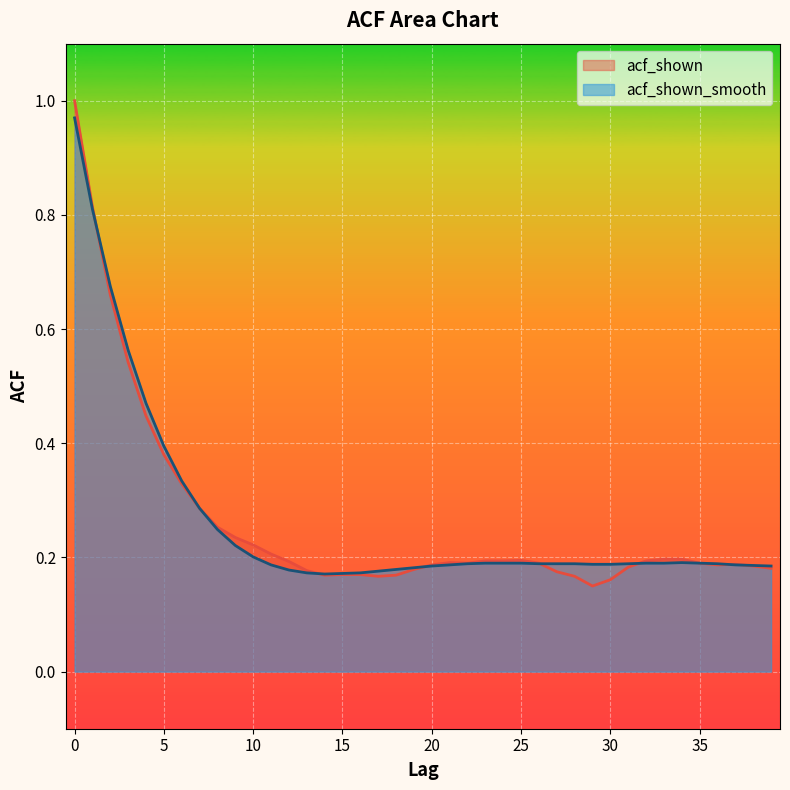

Is the value of acf_shown at 29 greater than the value of acf_shown_smooth at 0?

No